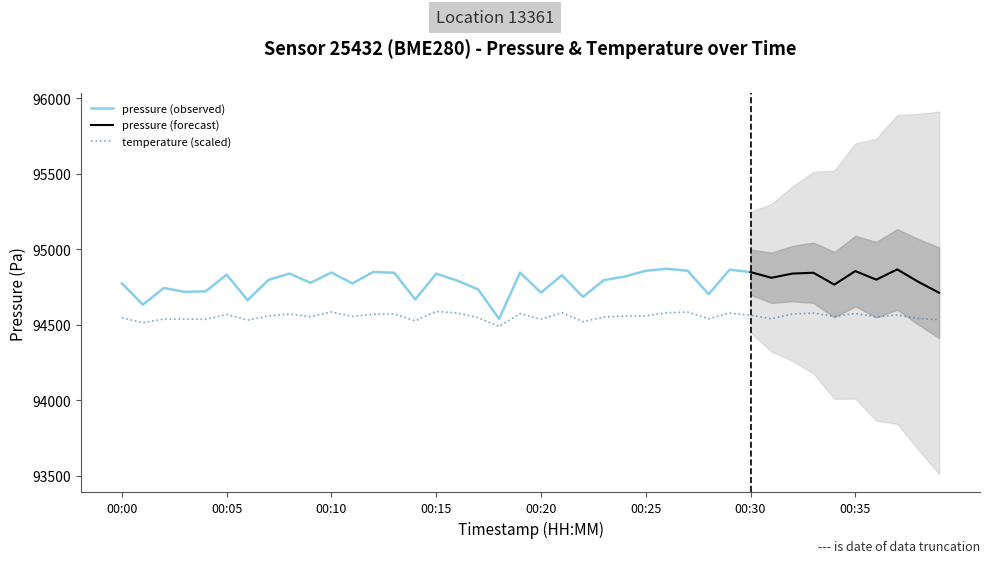

What is the value of the 19th point from the left?

94489.2